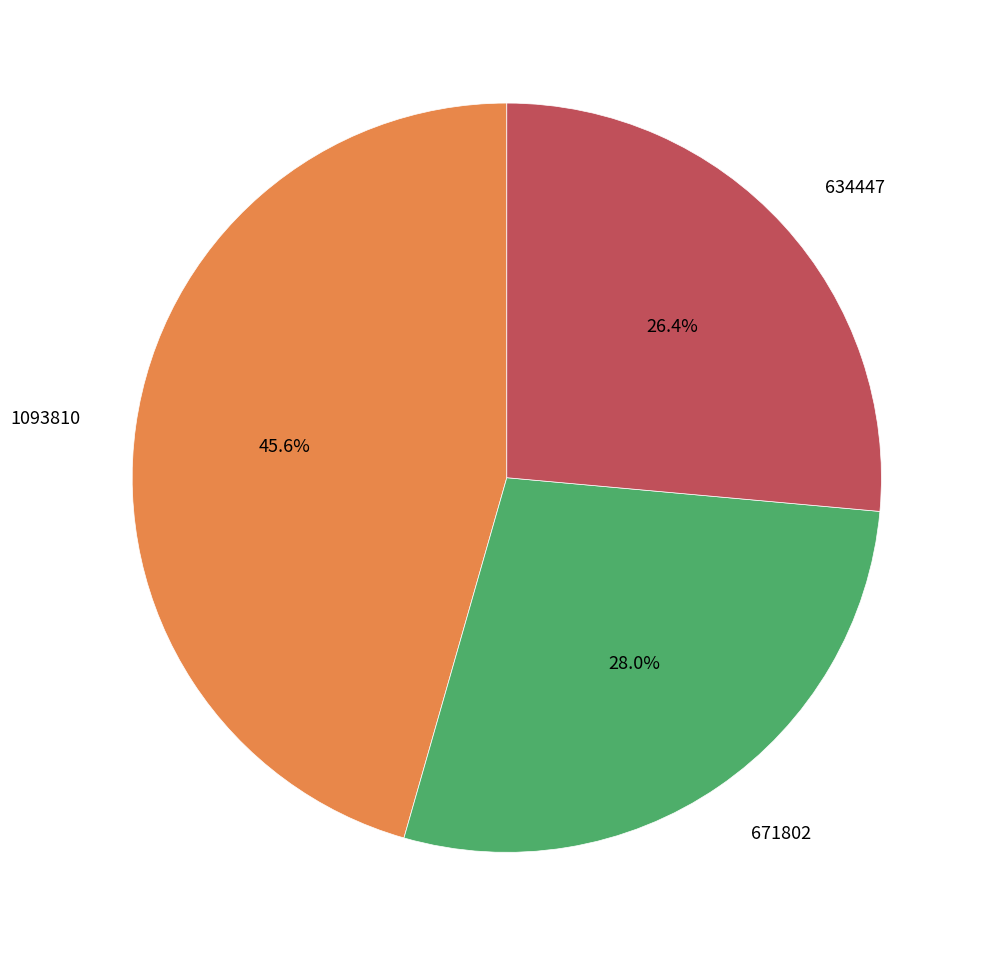

Is it true that 671802 is 22% of the pie?

False